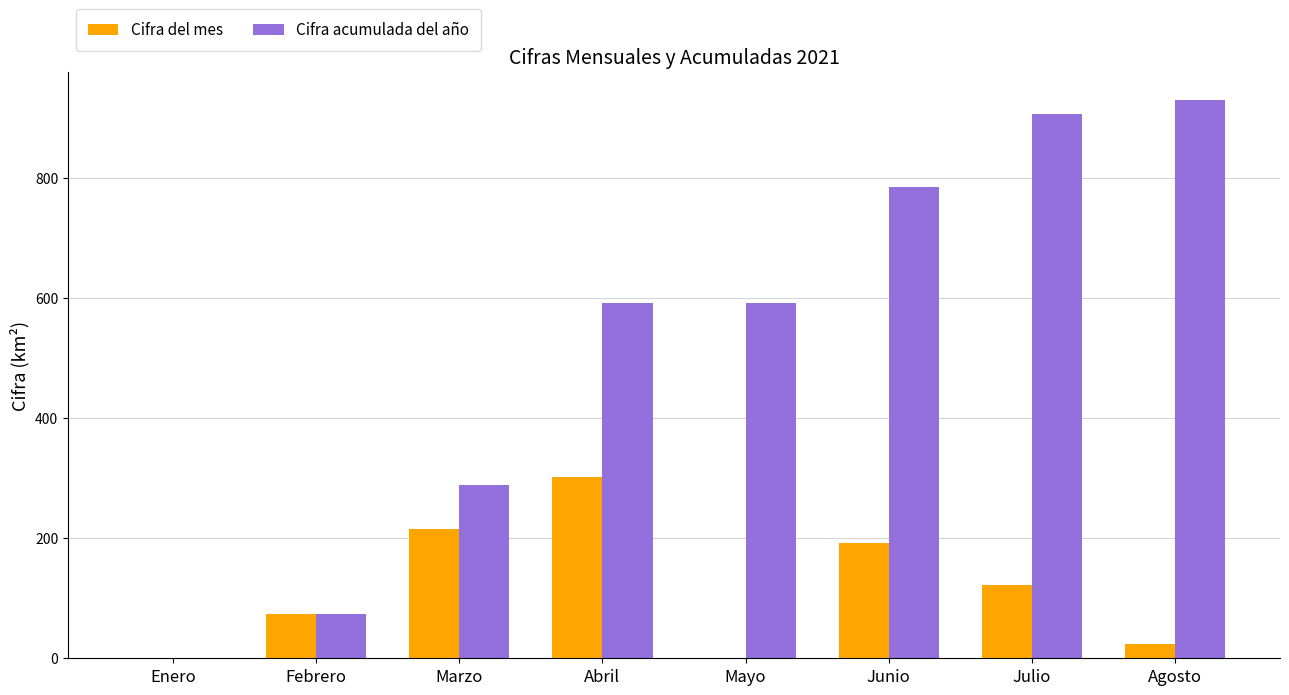

What is the sum of all Cifra del mes values?

929.5